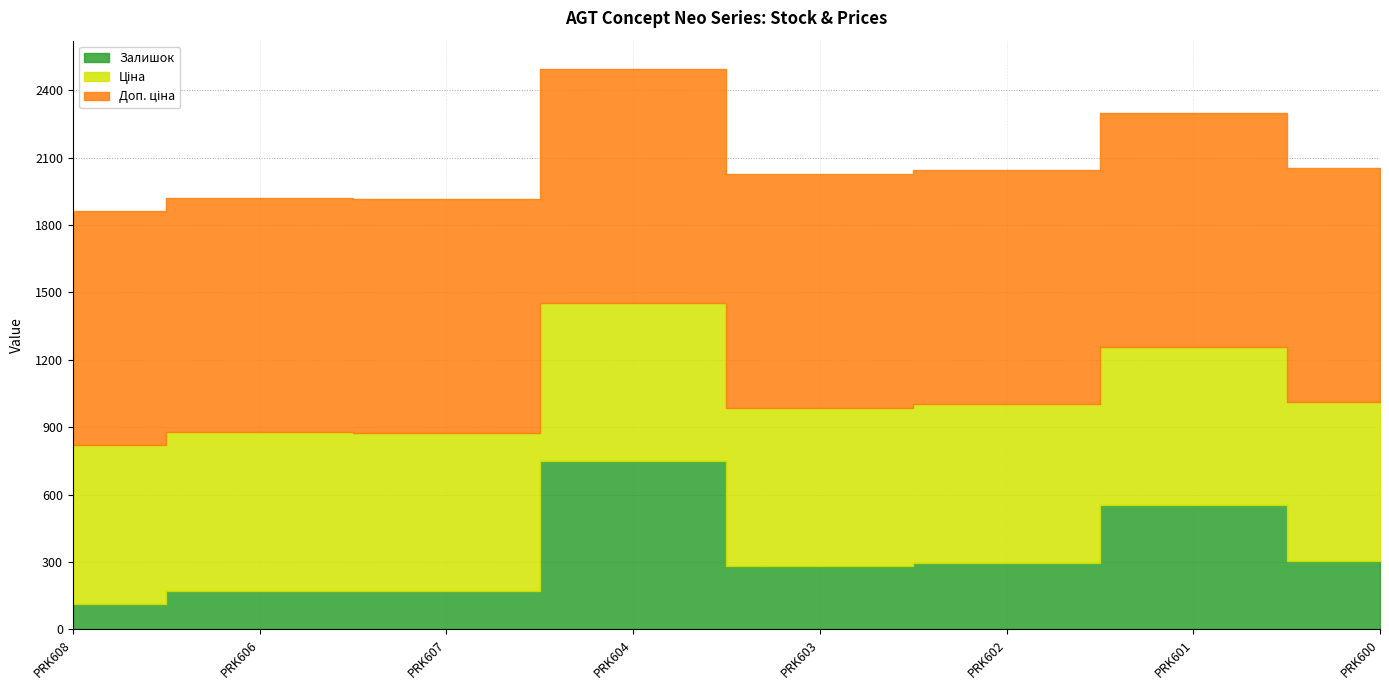

Does the chart have visible grid lines?

Yes